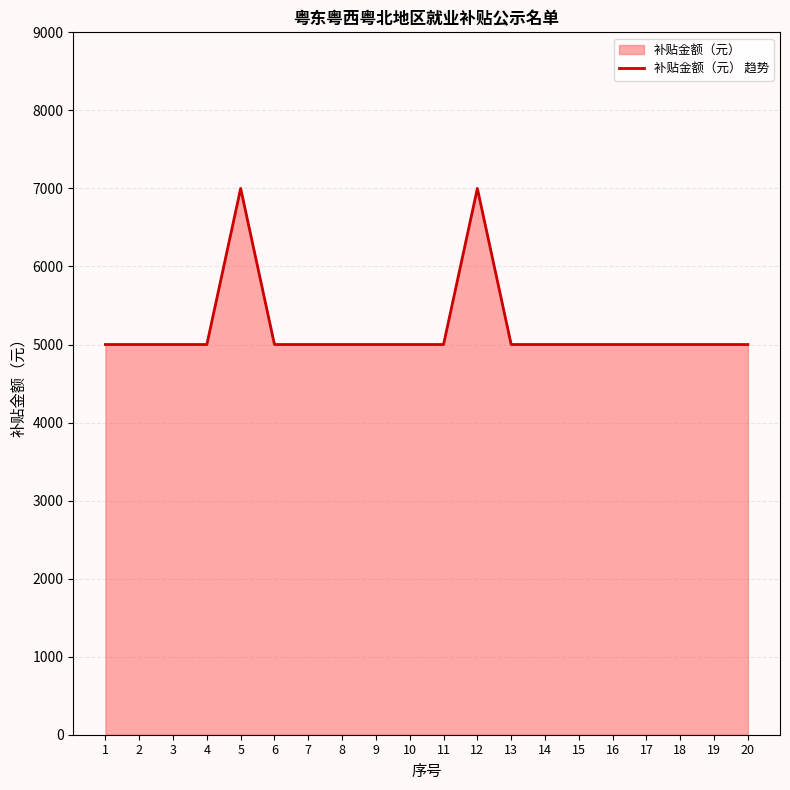

True or false: the data shows 5000 at 3.

True